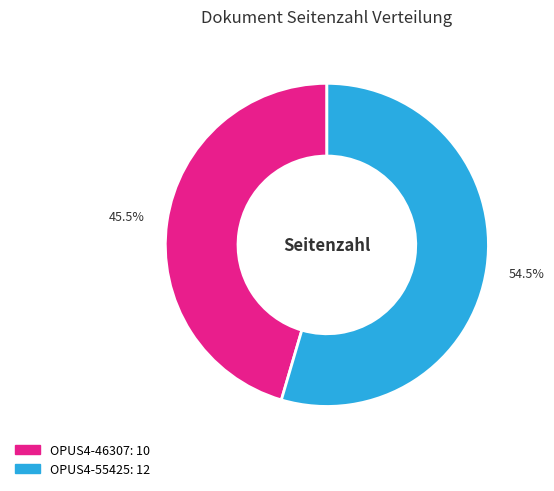

Do OPUS4-46307 and OPUS4-55425 together represent more than half of the pie?

Yes